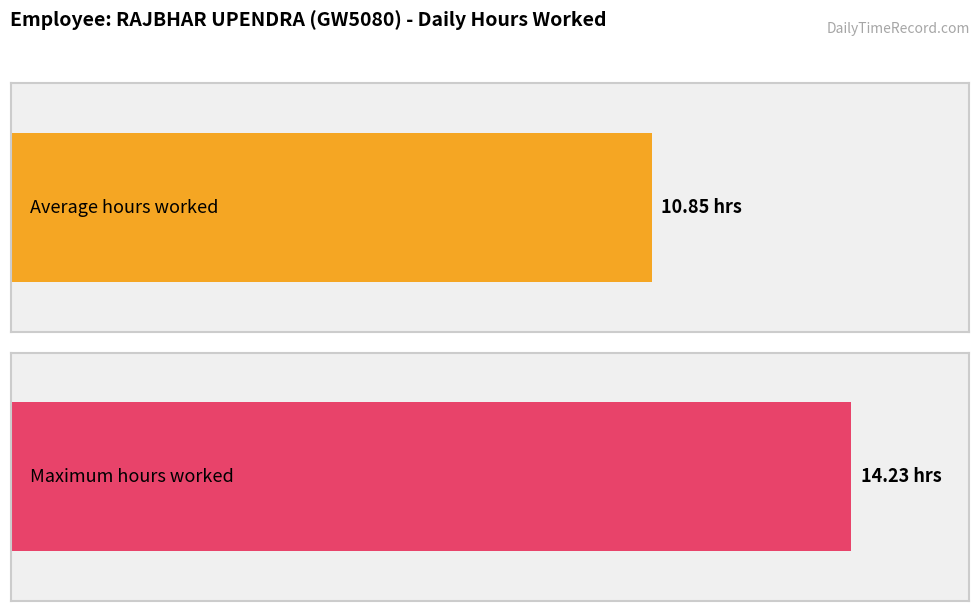

Are the bars grouped side by side (vs. stacked)?

No